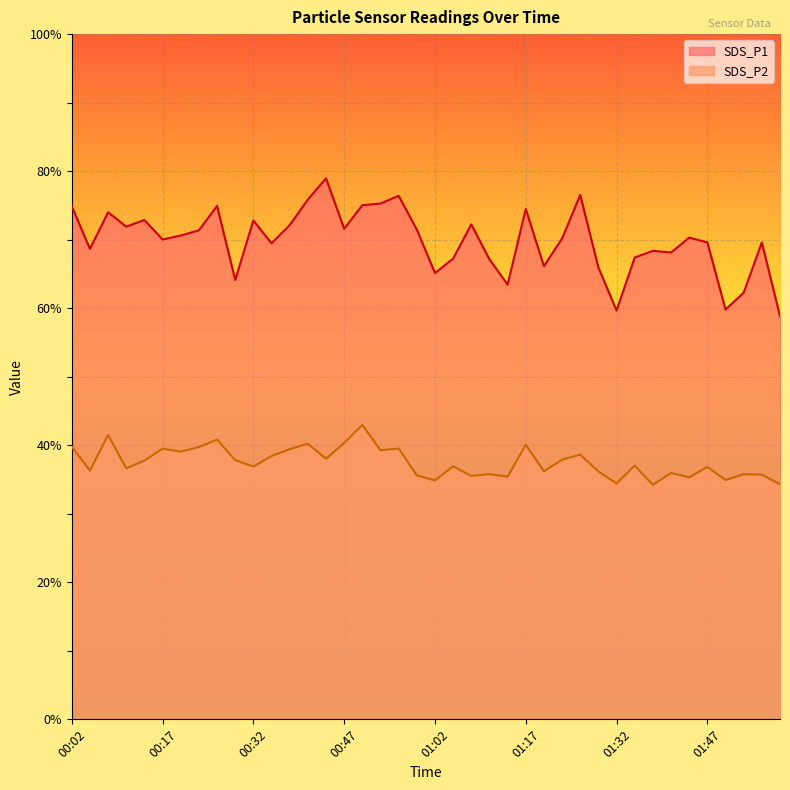

Where is the first local minimum for SDS_P2?

00:05